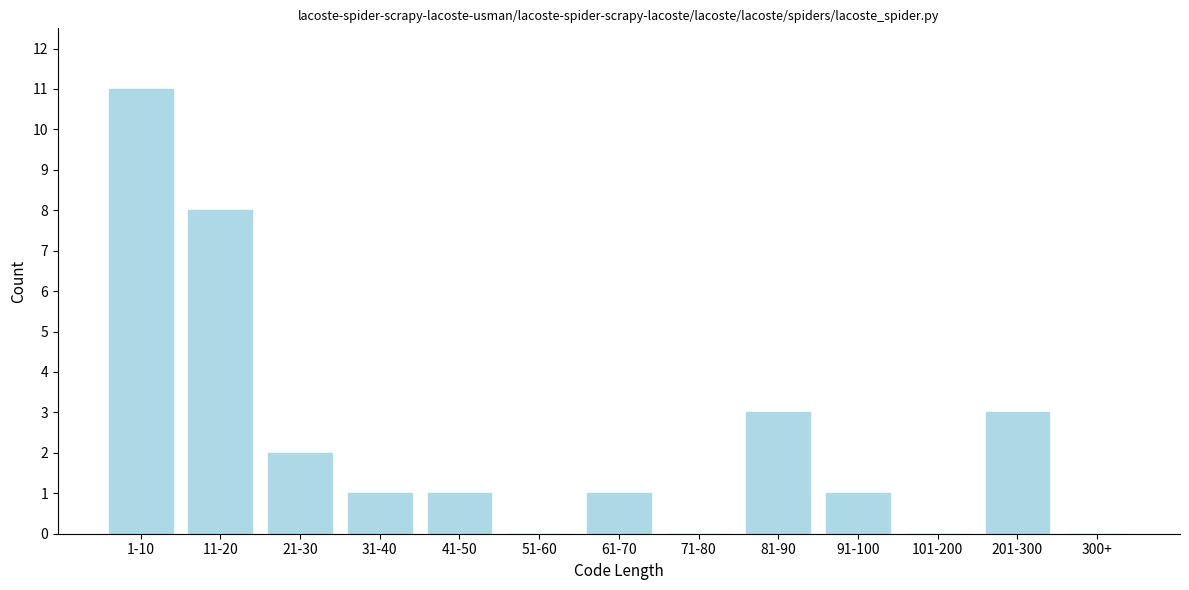

Reading right to left, list all the values displayed in this chart.

300+=0	201-300=3	101-200=0	91-100=1	81-90=3	71-80=0	61-70=1	51-60=0	41-50=1	31-40=1	21-30=2	11-20=8	1-10=11